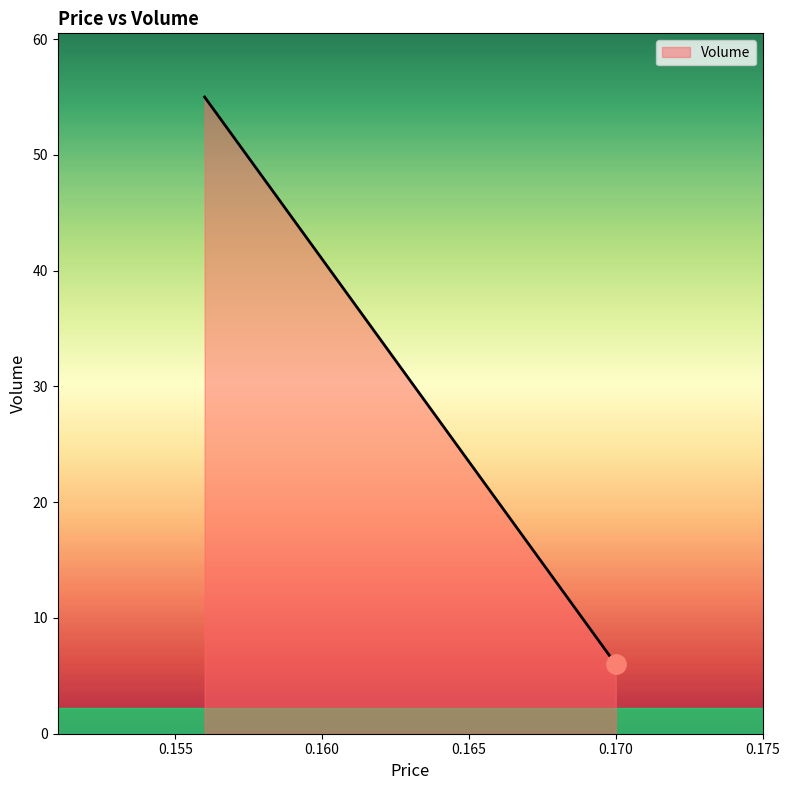

How many lines are shown in the chart?

1